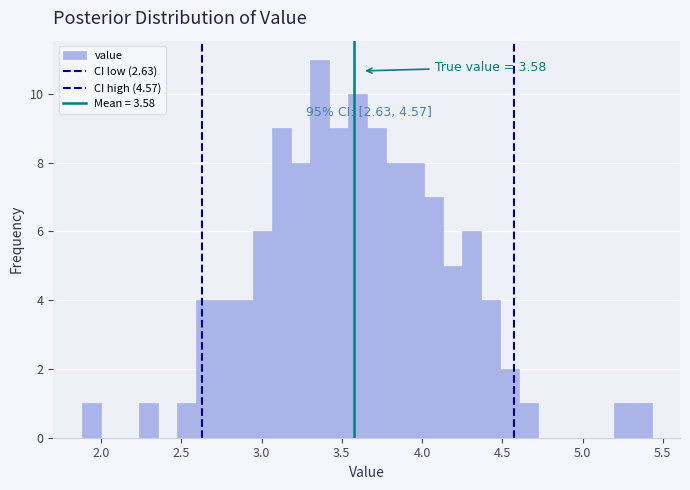

Read against the x-axis, roughly where is the centre of the tallest bar?

3.35